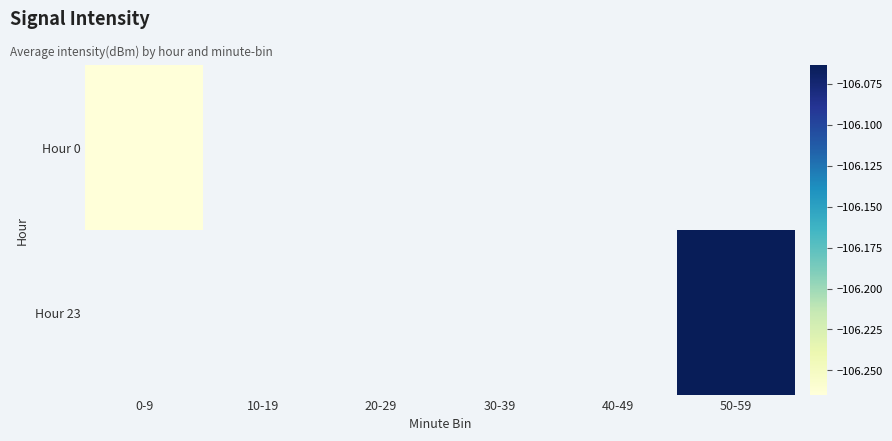

What is the minimum value for Hour 0?

-106.3